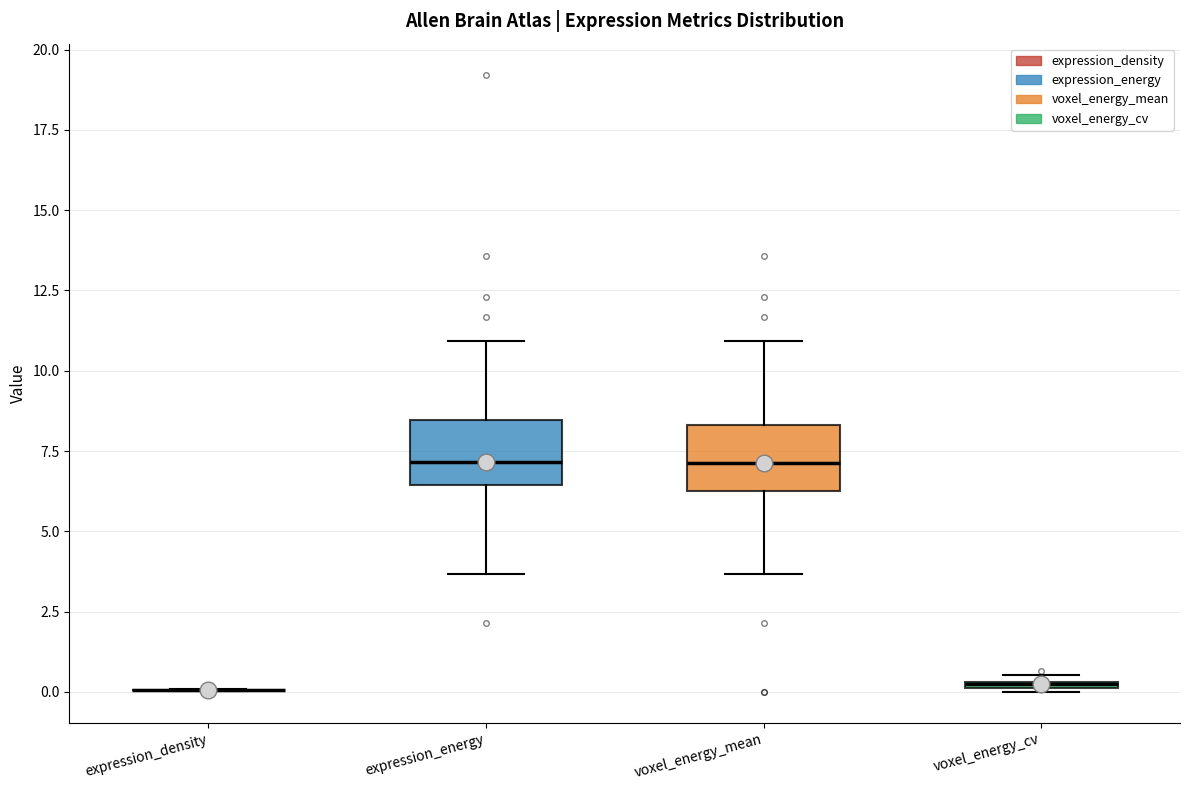

Where does the upper whisker of the box for expression_energy end on the y-axis? The values are not printed on the chart, so give them approximately, as read against the axis.

11.0